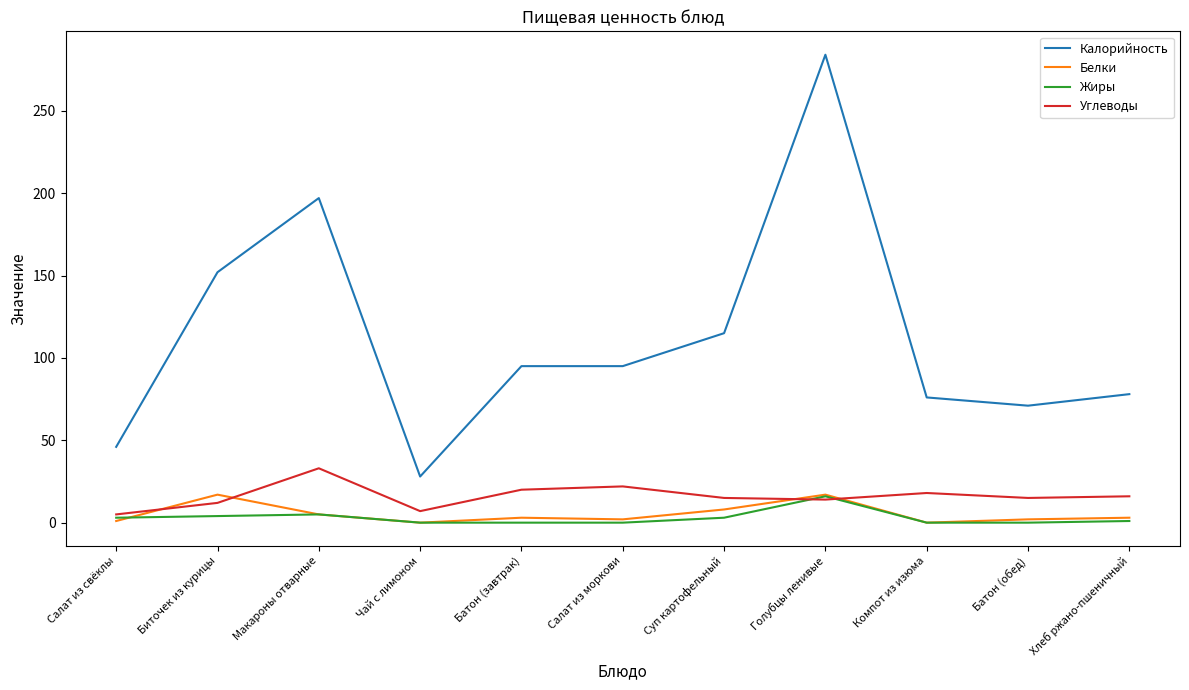

Does the chart display data point markers on the line(s)?

No